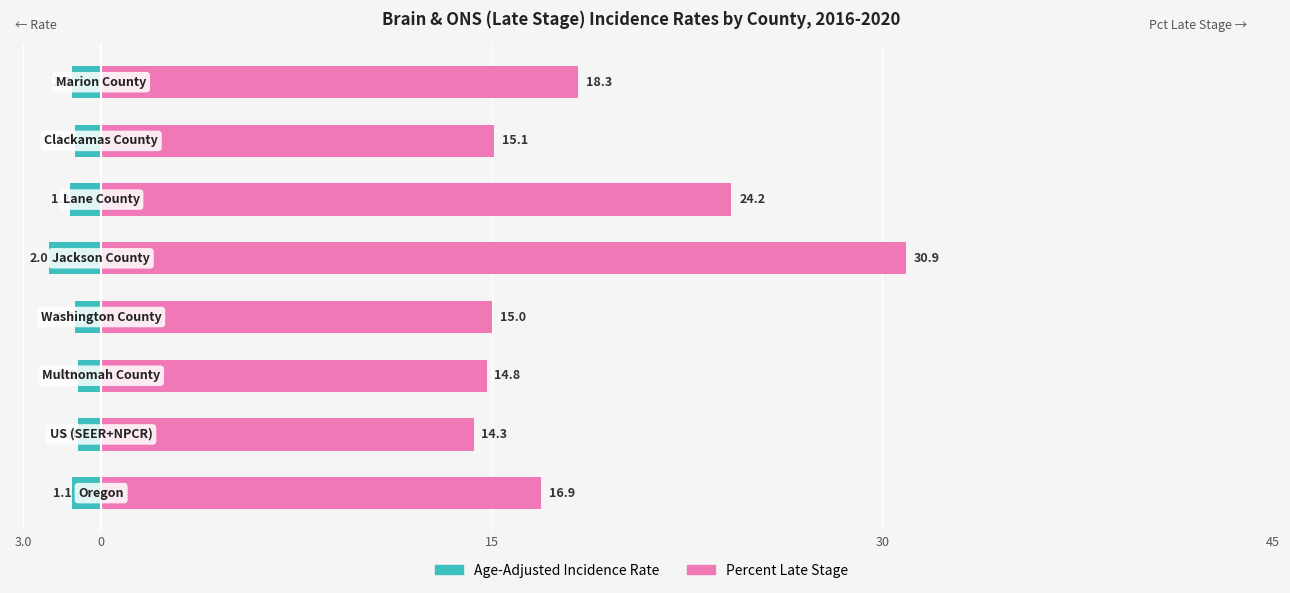

Reading left to right, transcribe all the data shown in this chart.

Age-Adjusted Incidence Rate: -1.1	-0.9	-0.9	-1.0	-2.0	-1.2	-1.0	-1.1
Percent of Cases with Late Stage: 16.9	14.3	14.8	15.0	30.9	24.2	15.1	18.3